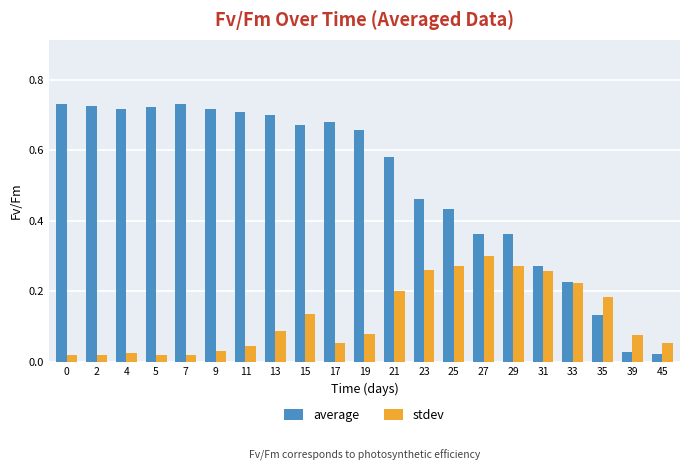

The value of stdev at 27 is 0.3. True or false?

True